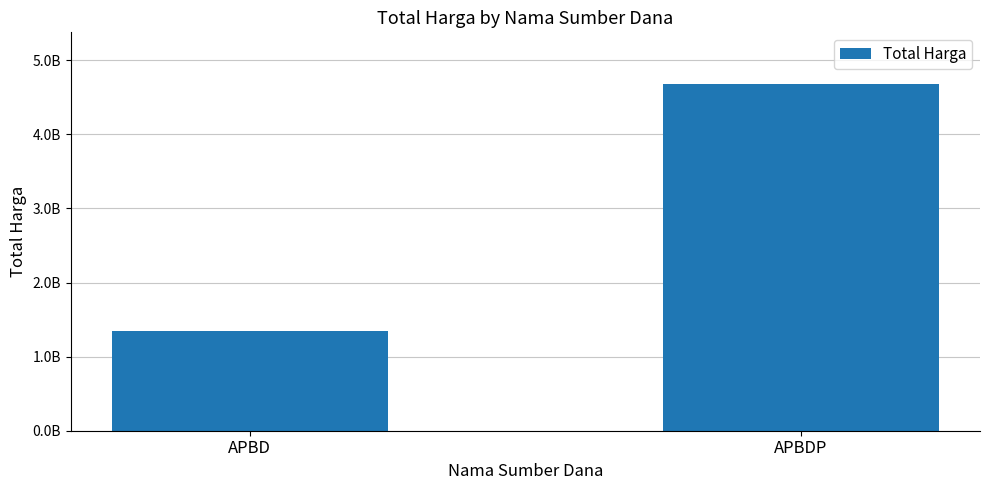

Are the bars horizontal?

No